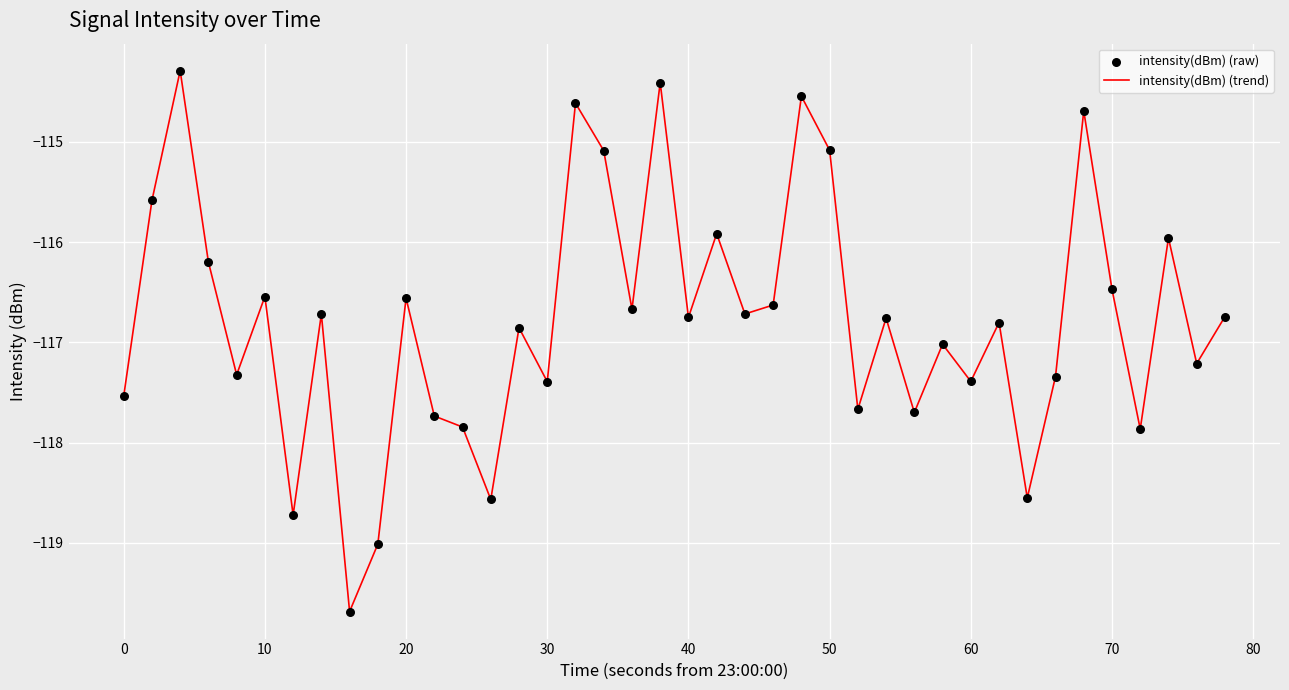

What is the difference between the maximum and minimum values?

5.4